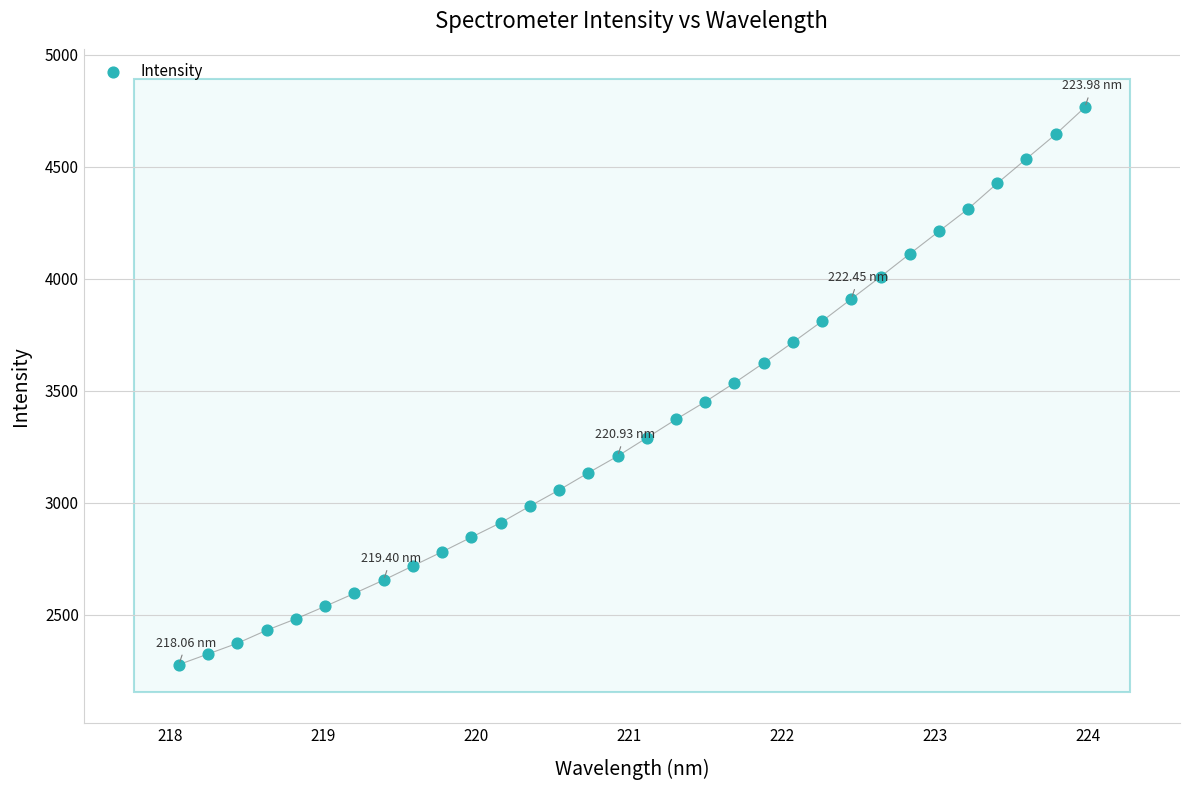

What is the range of X values (max minus min)?

5.9